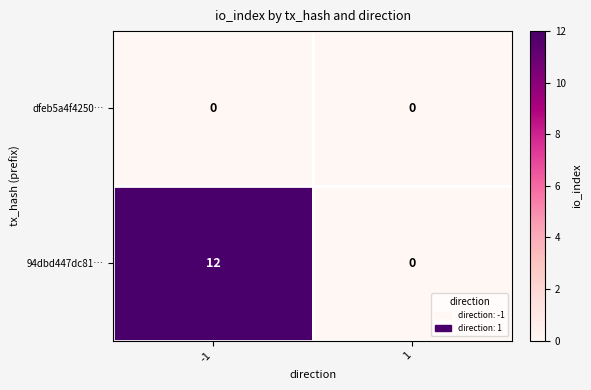

Reading left to right, what are all the values shown in this chart?

dfeb5a4f4250…: 0	0
94dbd447dc81…: 12	0